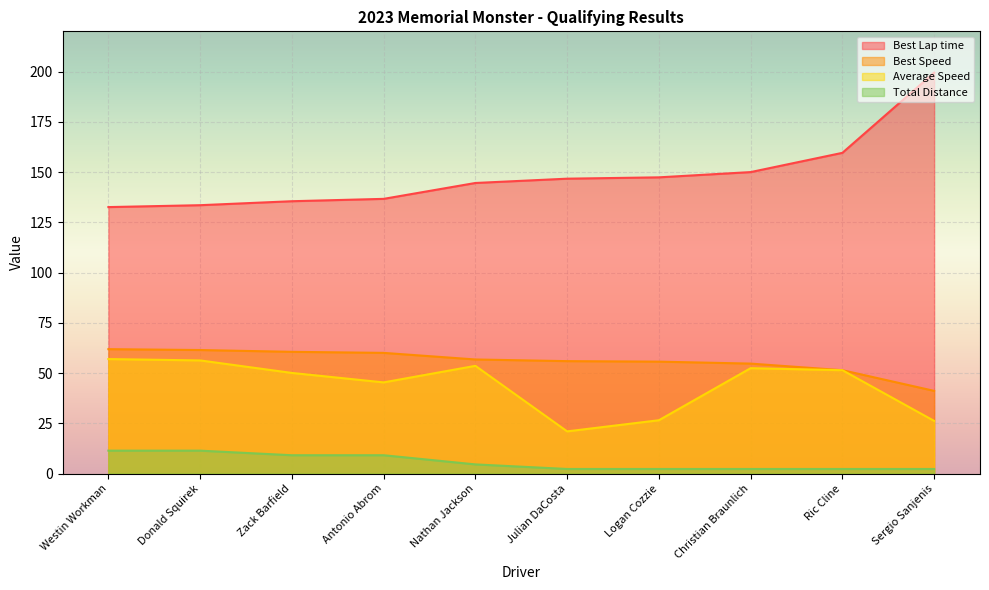

Which series has the largest range (max minus min)?

Best Lap time